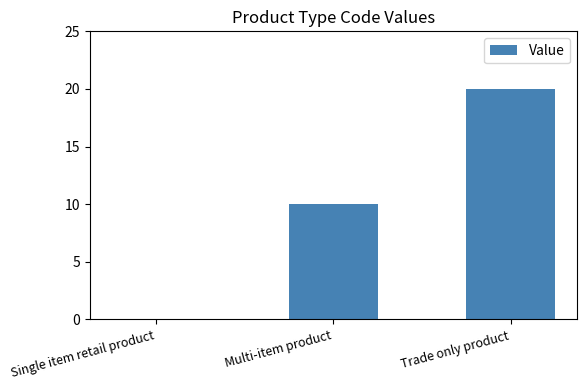

What is the sum of all values?

30